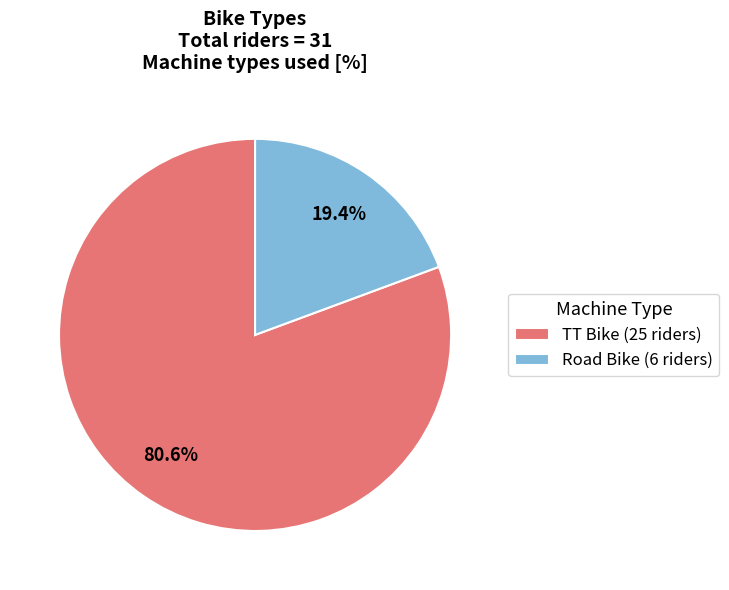

Count the number of slices in the pie.

2